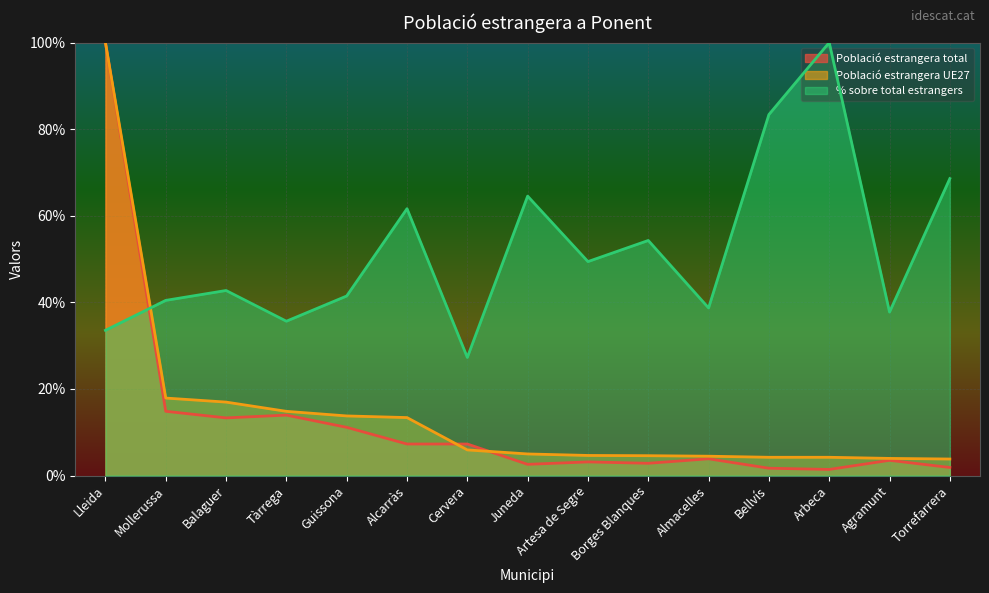

At which category does Població estrangera total reach its first local valley?

Balaguer